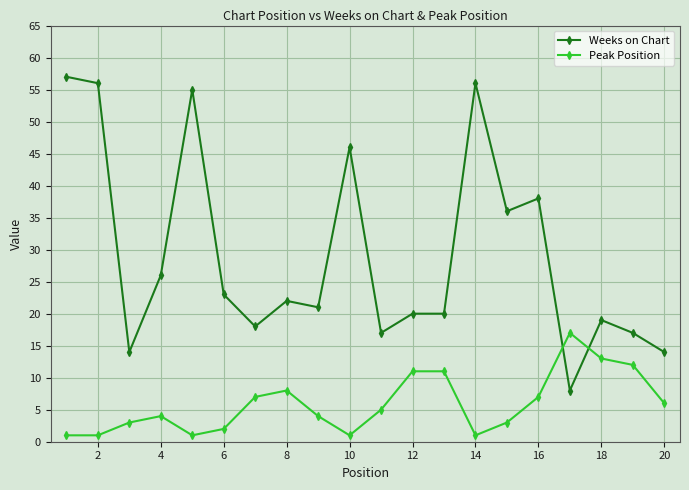

What is the value of the Weeks on Chart point at the 16th from the left?

38